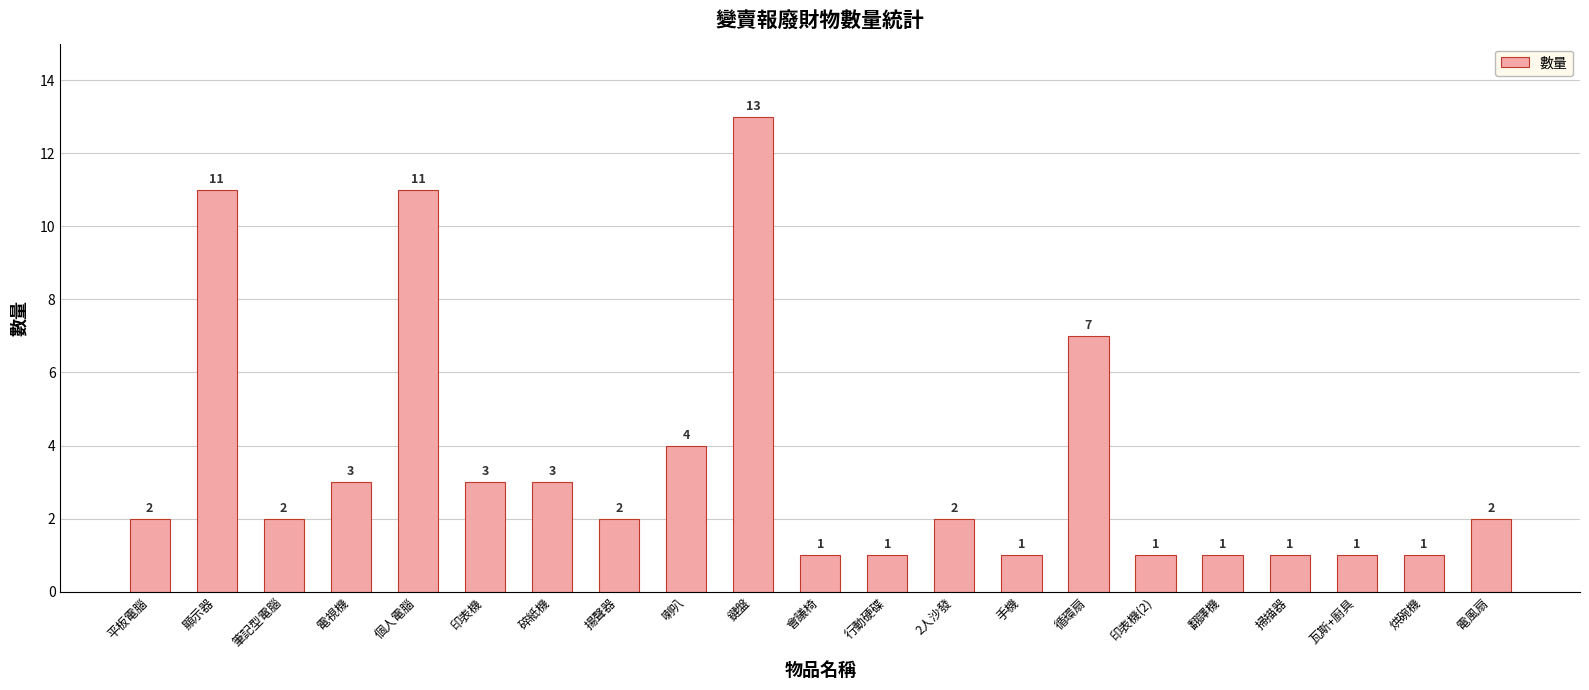

What is the label of the 13th bar from the right?

喇叭